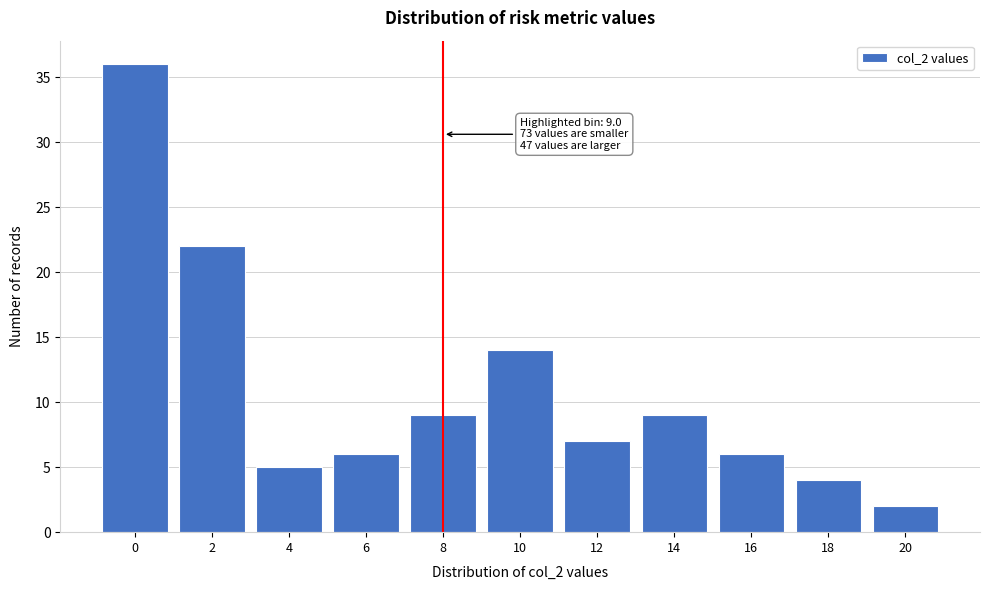

Reading right to left, extract all data points from this chart.

2	4	6	9	7	14	9	6	5	22	36